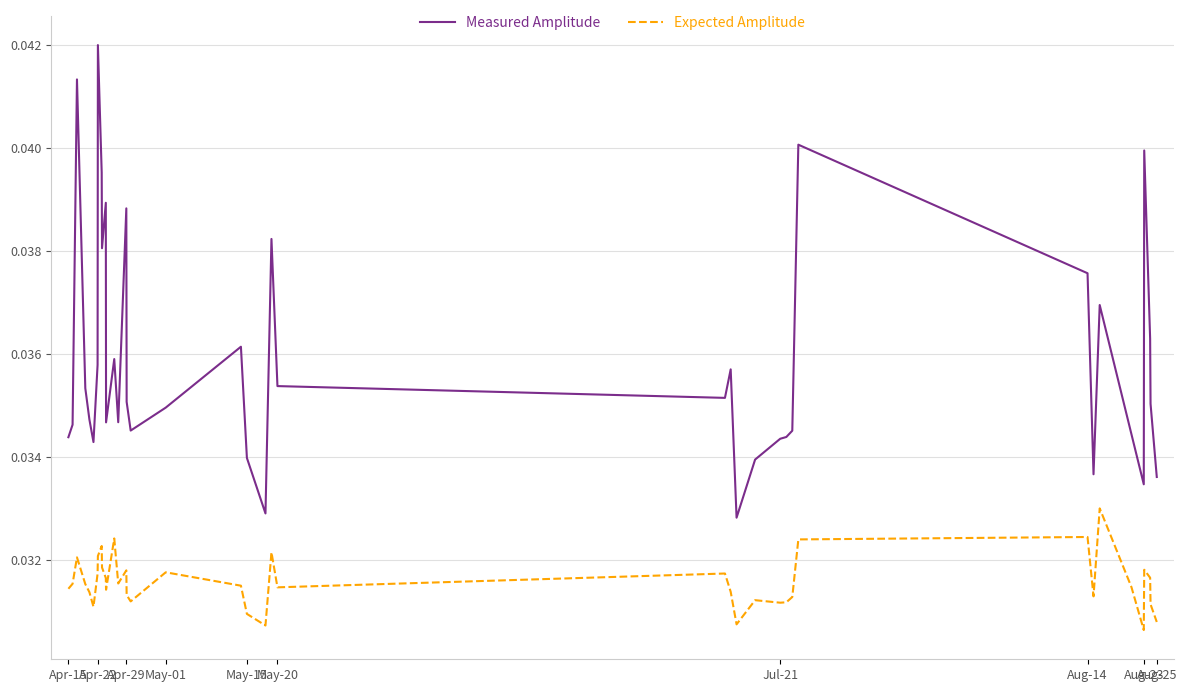

List the series in order of their peak value, lowest first.

Expected Amplitude, Measured Amplitude